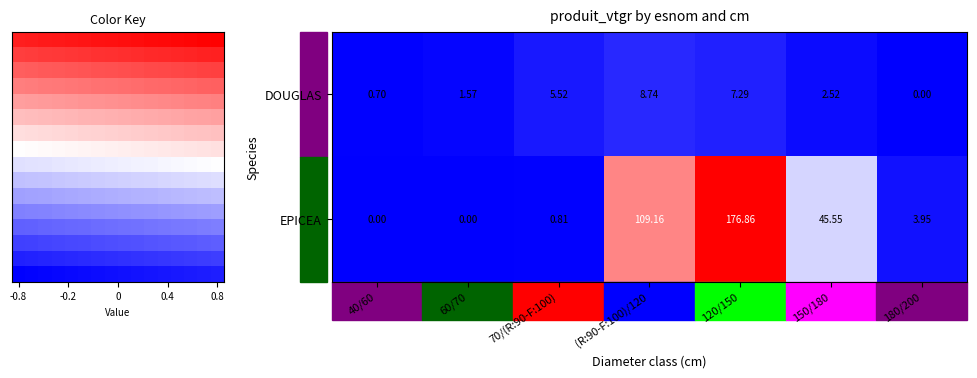

What is the total value across all series at 60/70?

1.6